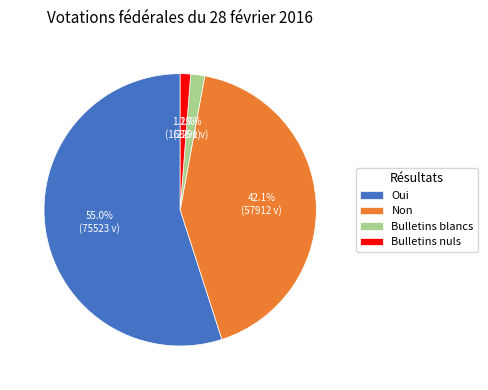

How many slices are in this pie chart?

4